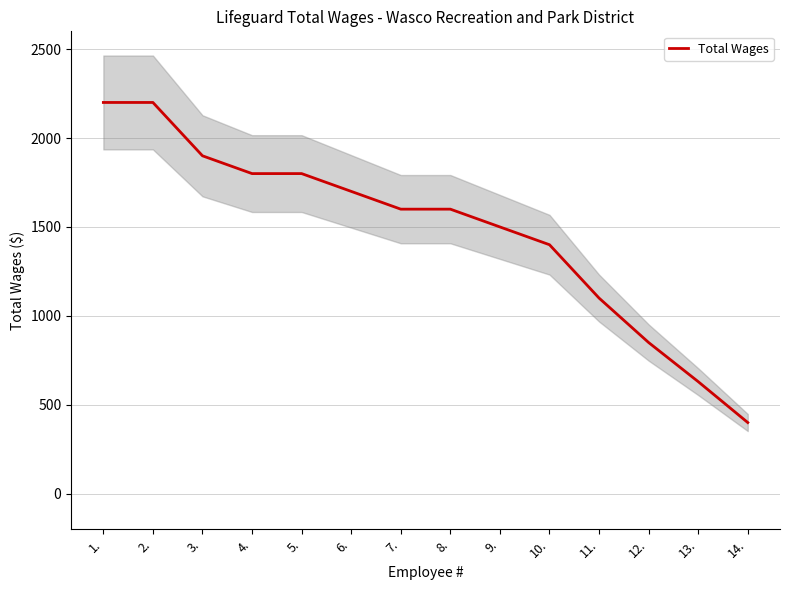

What is the label of the 7th point from the left?

7.